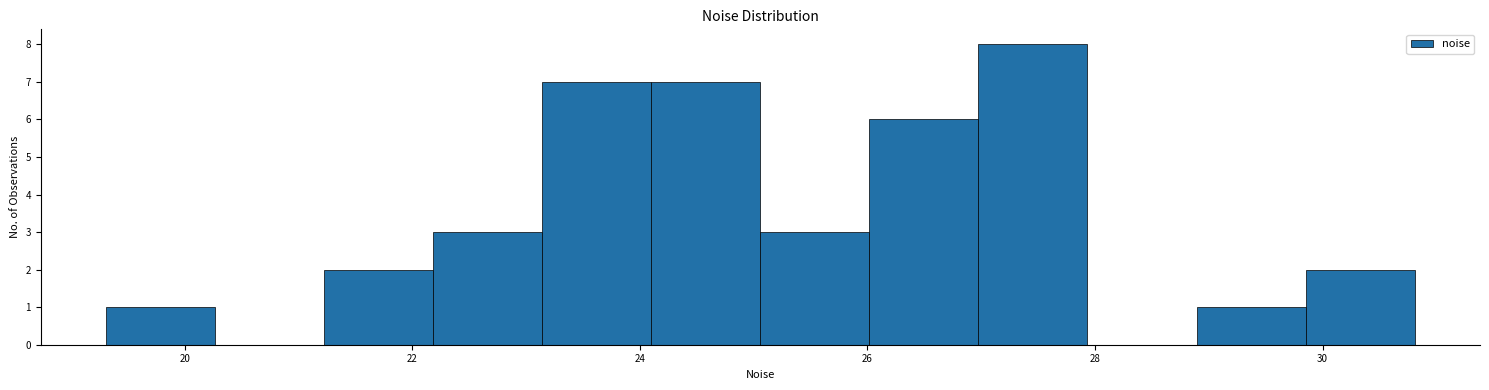

What is the height of the bar covering 26.0 to 27.0 on the x-axis? Neither the bar edges nor the heights are printed on the chart, so give them approximately, as read against the axes.

6